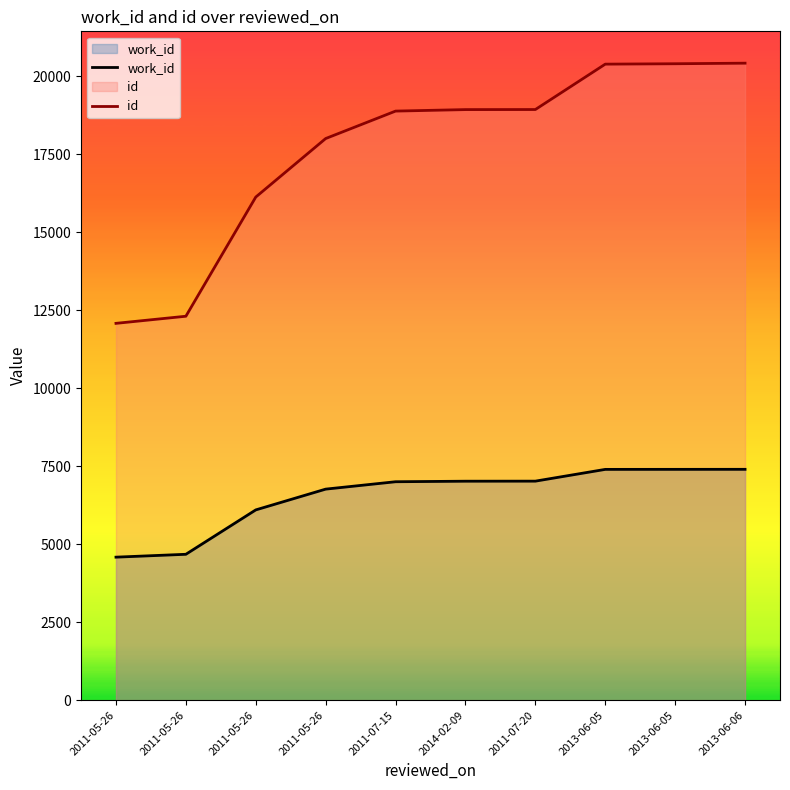

Which series has the widest spread of values?

id